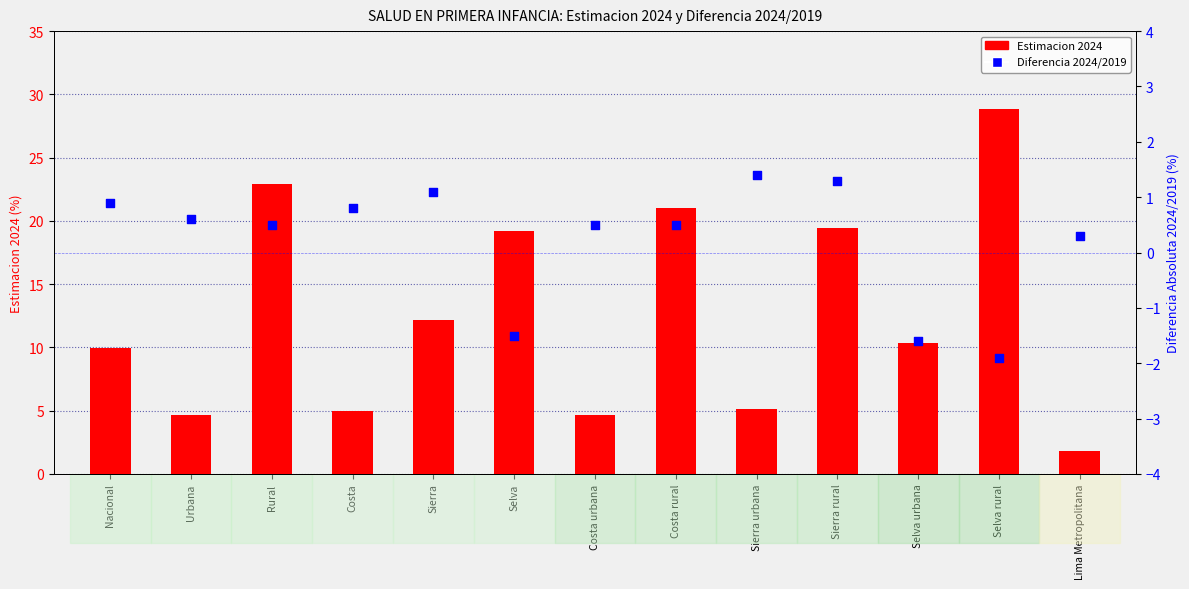

Which series contains the highest Y value?

Estimacion 2024